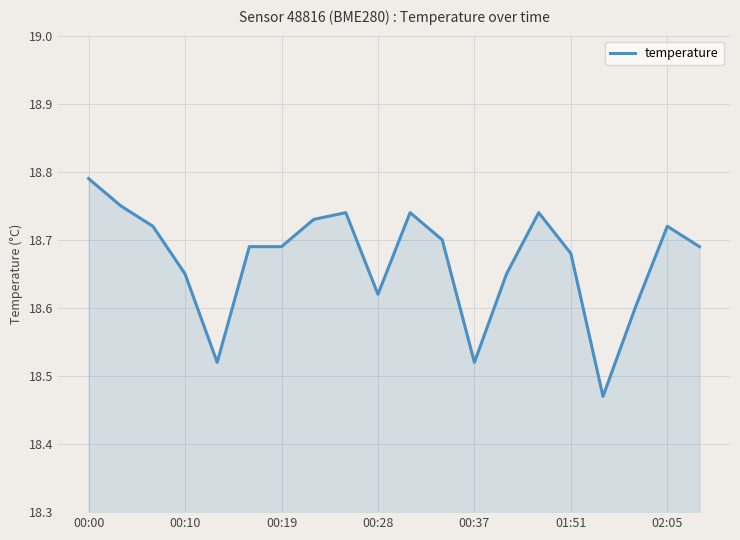

What is the difference between the maximum and minimum values?

0.3